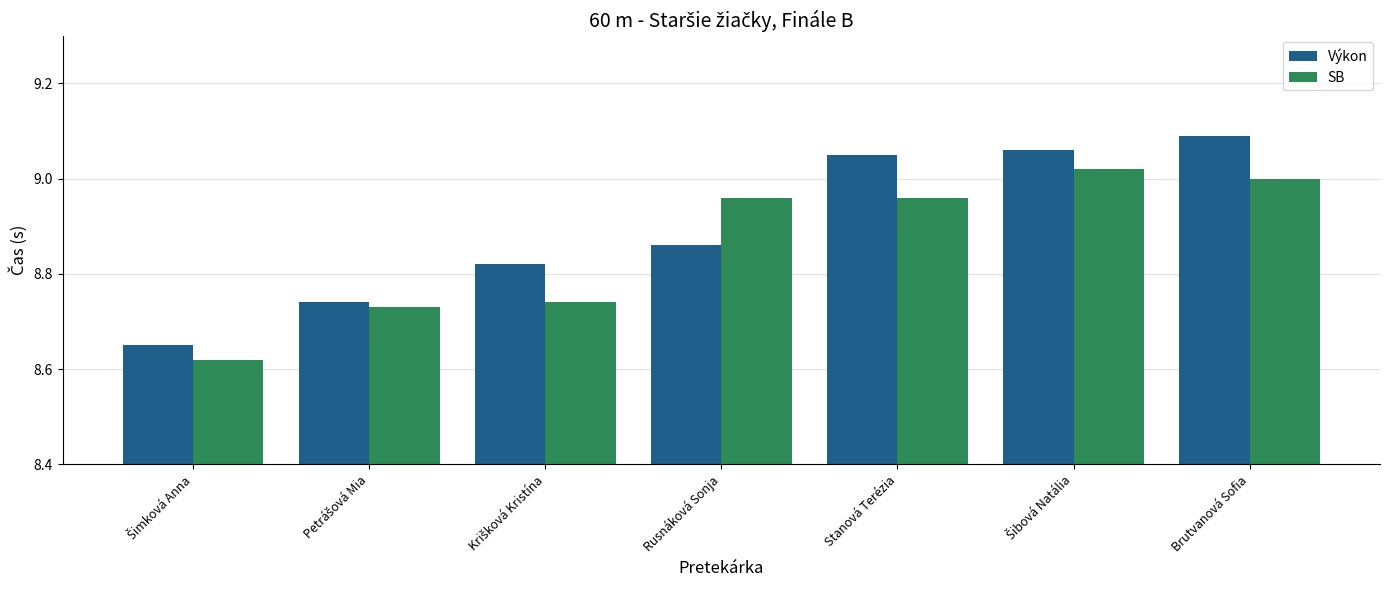

Which series has the largest total across all categories?

Výkon